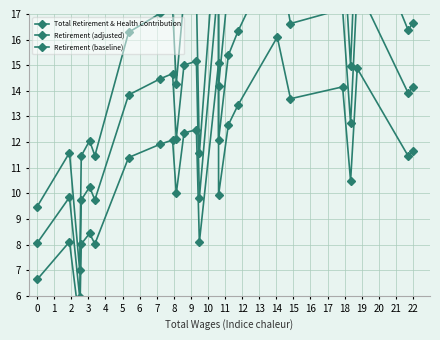

Which series changed the most between 14 and 21?

Total Retirement & Health Contribution